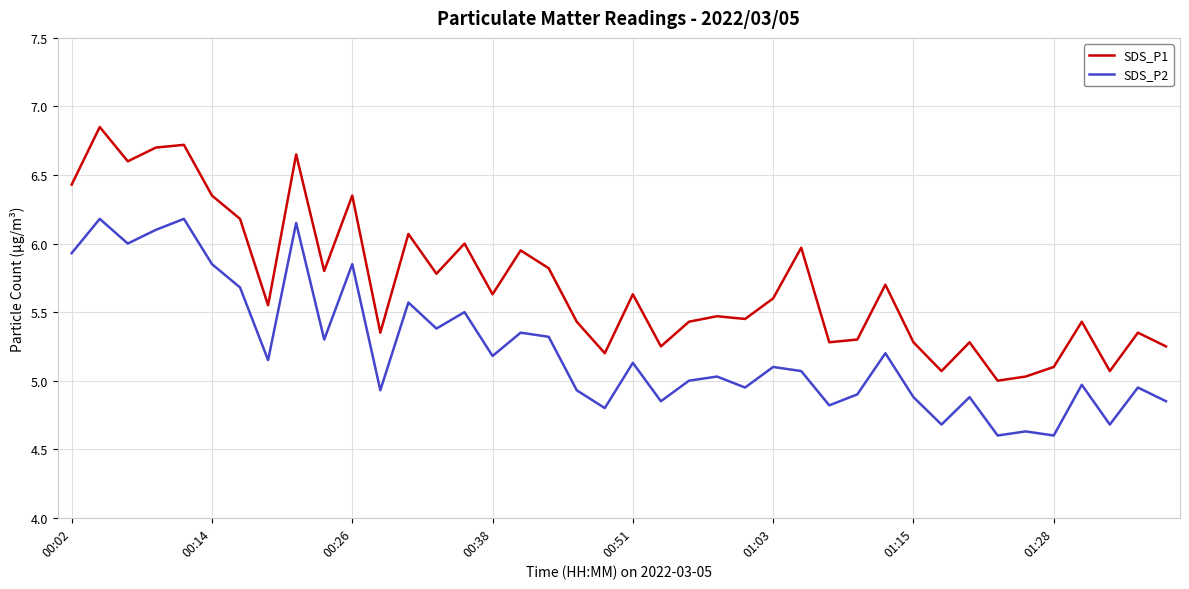

List the series in order of their peak value, highest first.

SDS_P1, SDS_P2